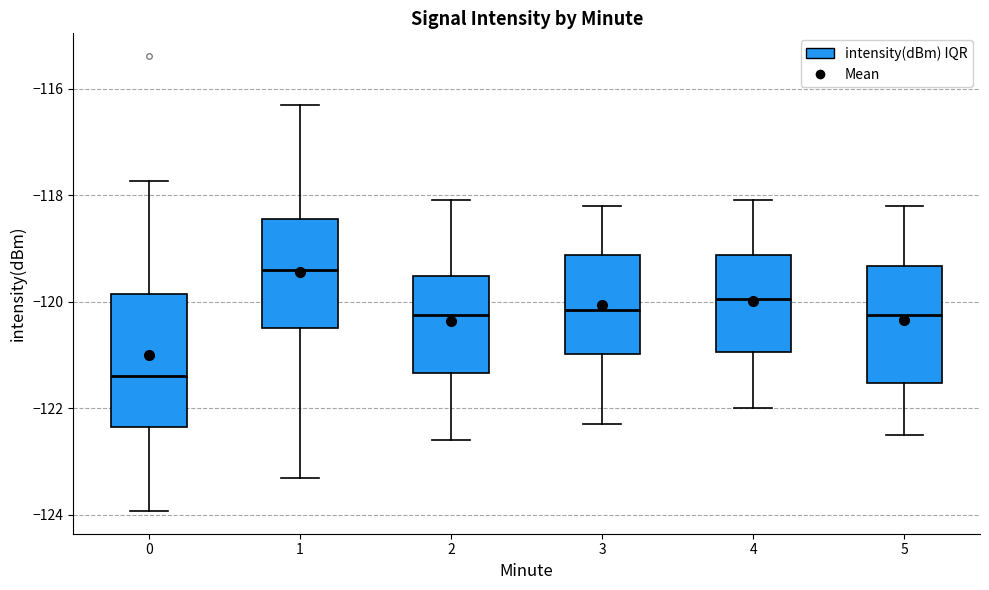

Where is the lower edge of the box at x = 2 on the y-axis? The values are not printed on the chart, so give them approximately, as read against the axis.

-121.4